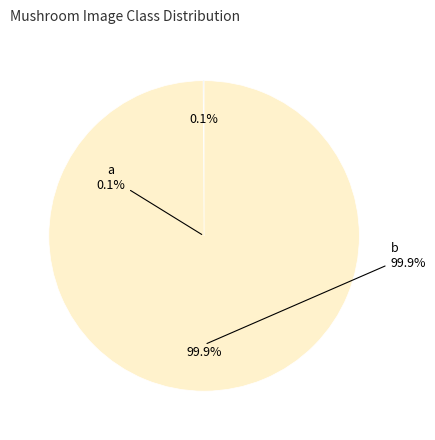

Is there any slice that represents more than half of the pie?

Yes